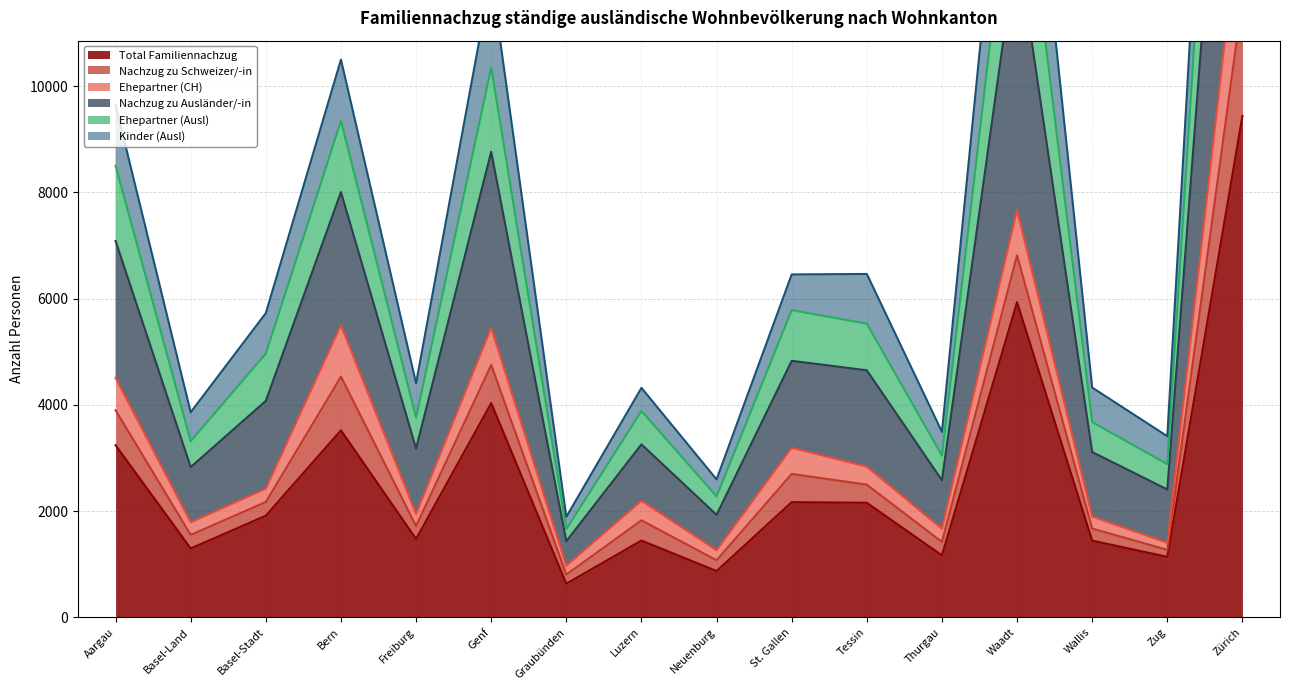

True or false: Ehepartner (Ausl) has more than 2 points higher than both neighbors.

True